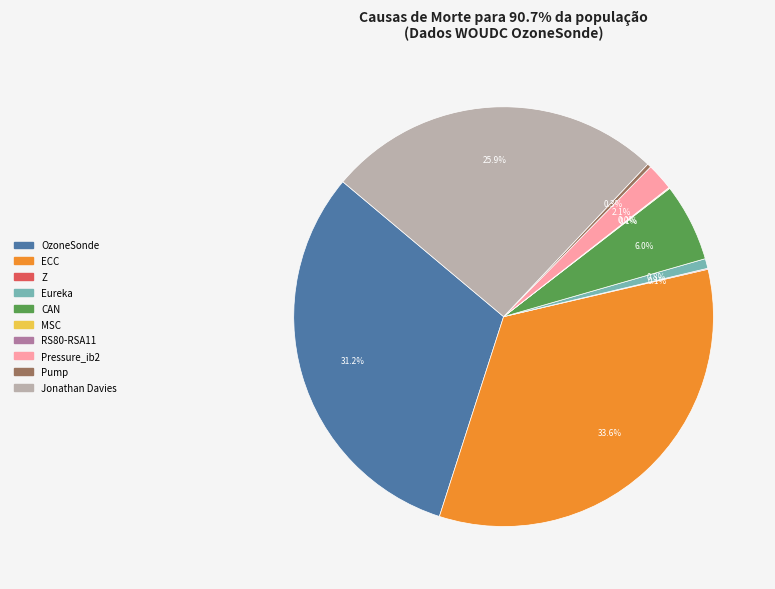

Is the sum of Eureka and OzoneSonde greater than half?

No